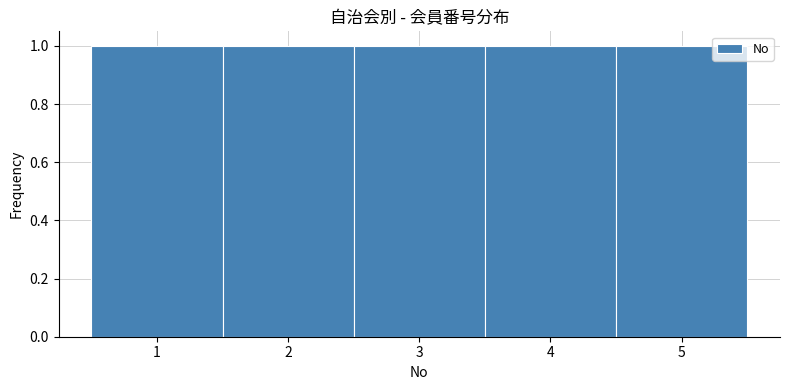

Reading left to right, list every bar in this chart as the range it spans on the x-axis followed by its height. The values are not printed on the chart, so give them approximately, as read against the axis.

0.5 to 1.5: 1
1.5 to 2.5: 1
2.5 to 3.5: 1
3.5 to 4.5: 1
4.5 to 5.5: 1